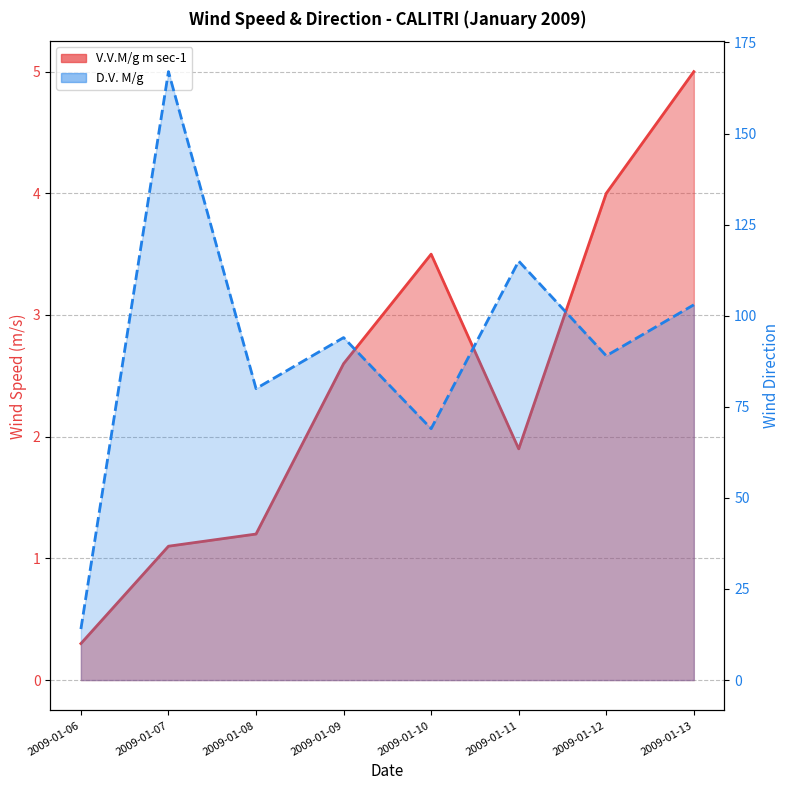

Which series has the largest range (max minus min)?

D.V. M/g